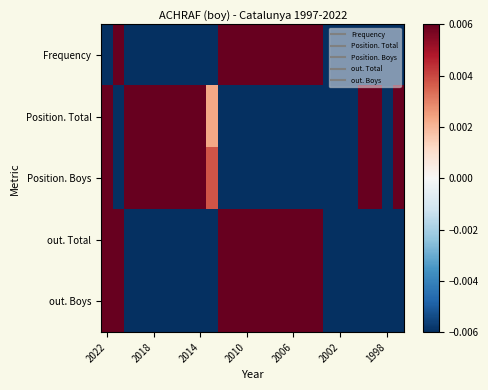

Rank the series by their maximum value, from lowest to highest.

out. Total, out. Boys, Frequency, Position. Boys, Position. Total